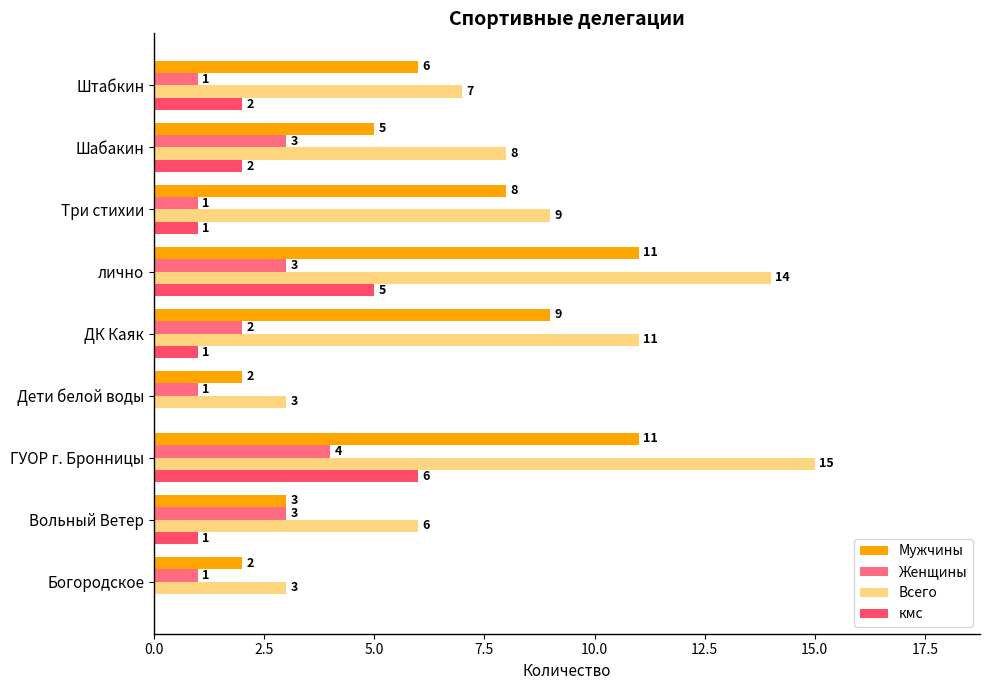

What are all the series names shown in the legend?

Мужчины, Женщины, Всего, кмс